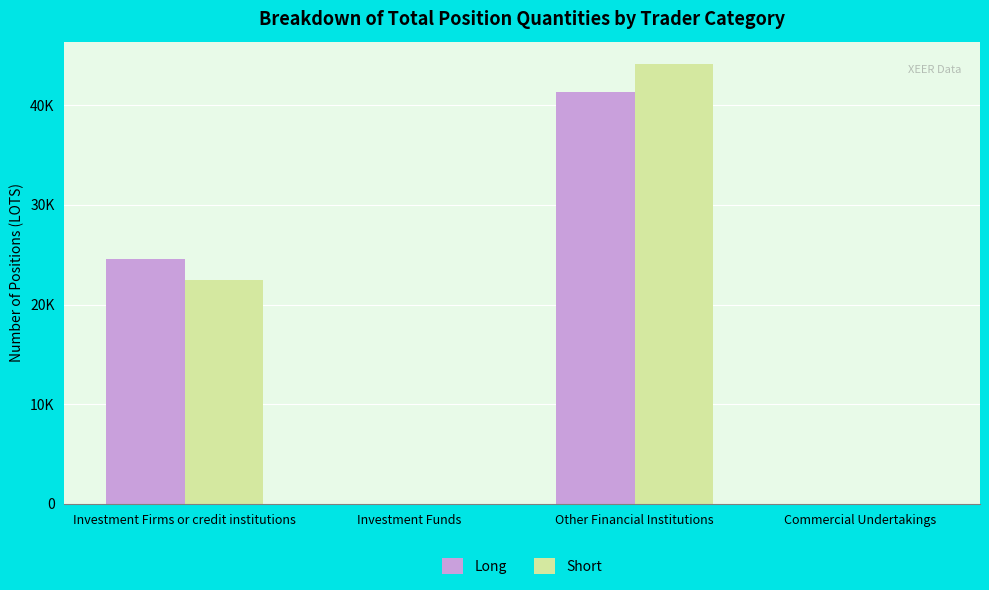

What is the difference between the maximum and minimum values in the Long series?

41368.6